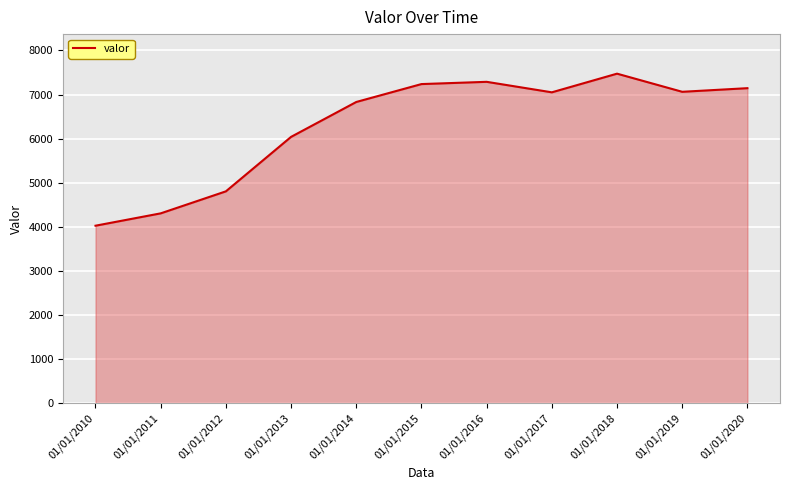

The chart shows a value of 4805 at 01/01/2012. True or false?

True